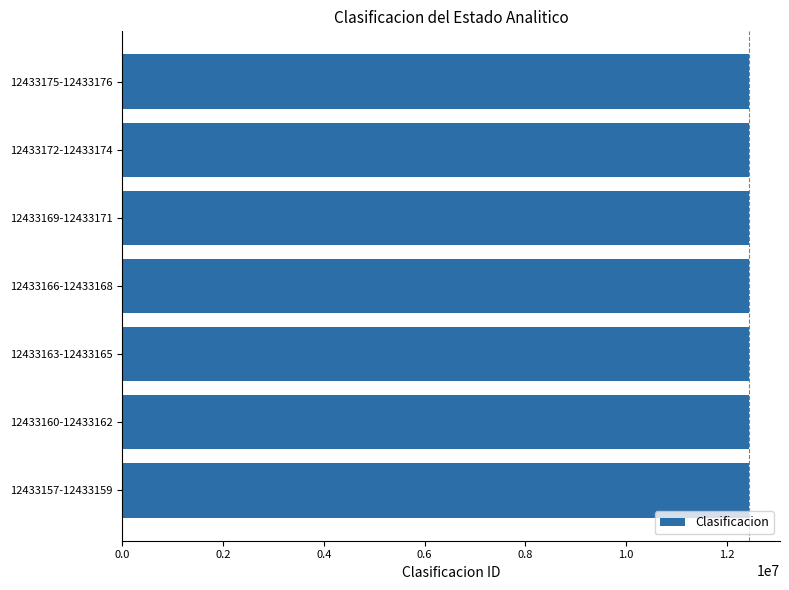

True or false: the data shows 18470126 at 12433166-12433168.

False